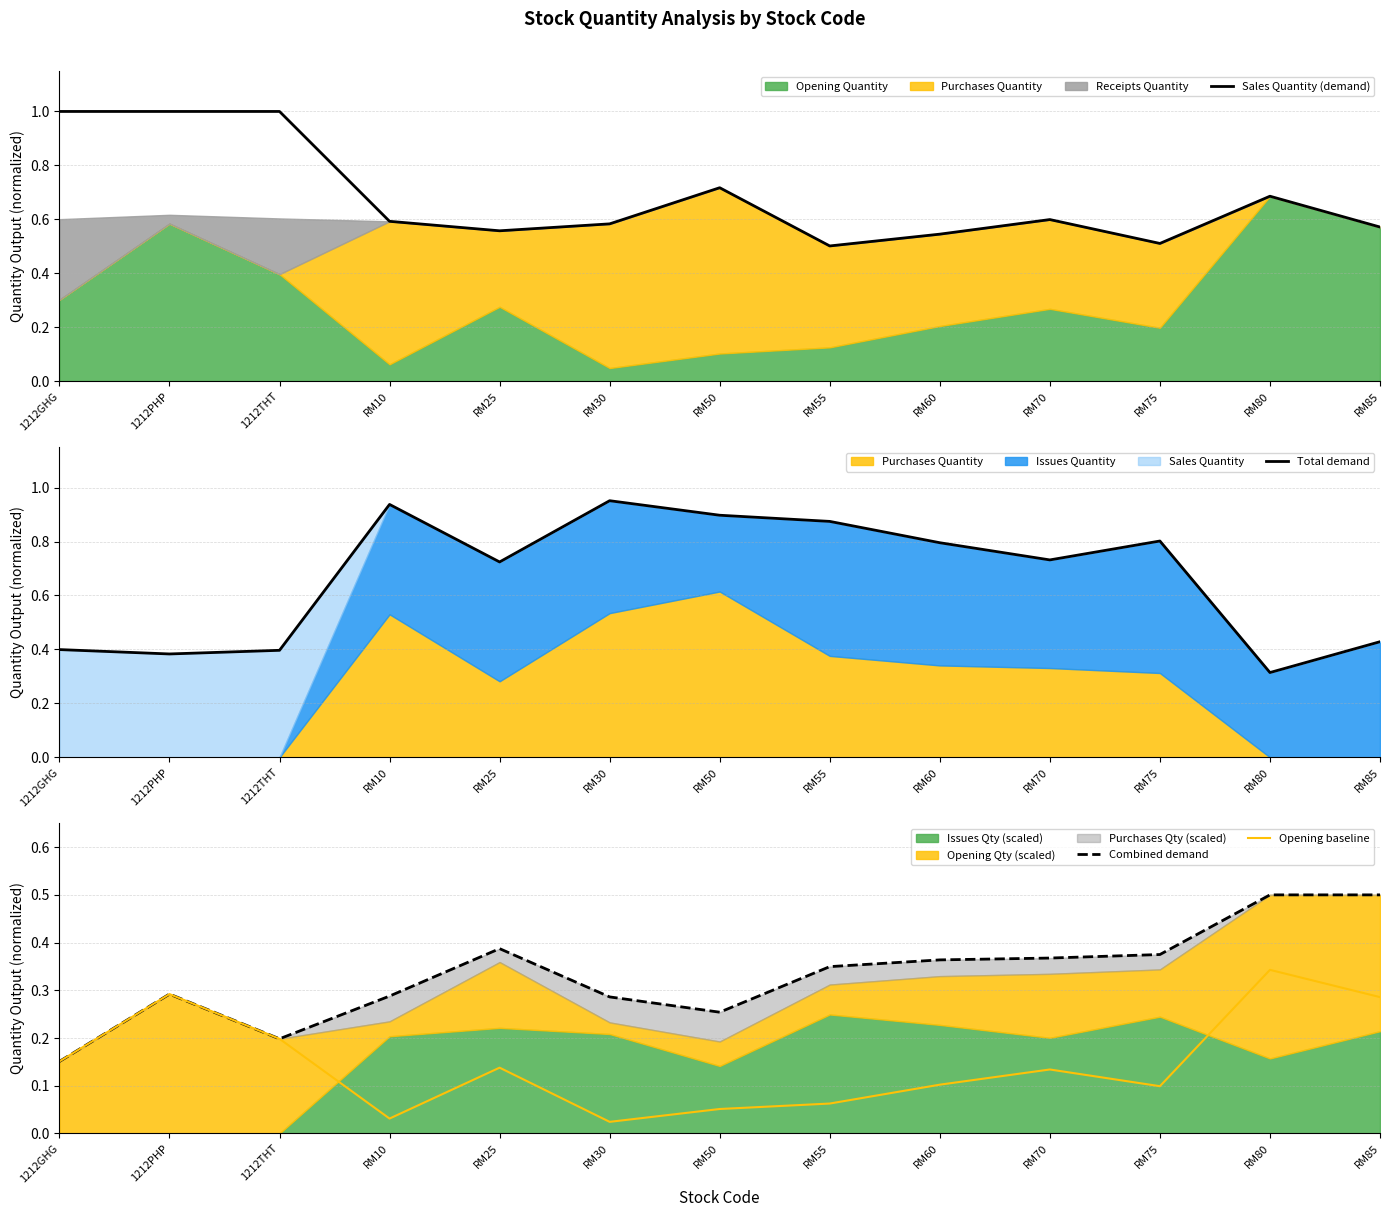

Is the value of Total demand at RM80 greater than the value of Opening baseline at 1212PHP?

Yes